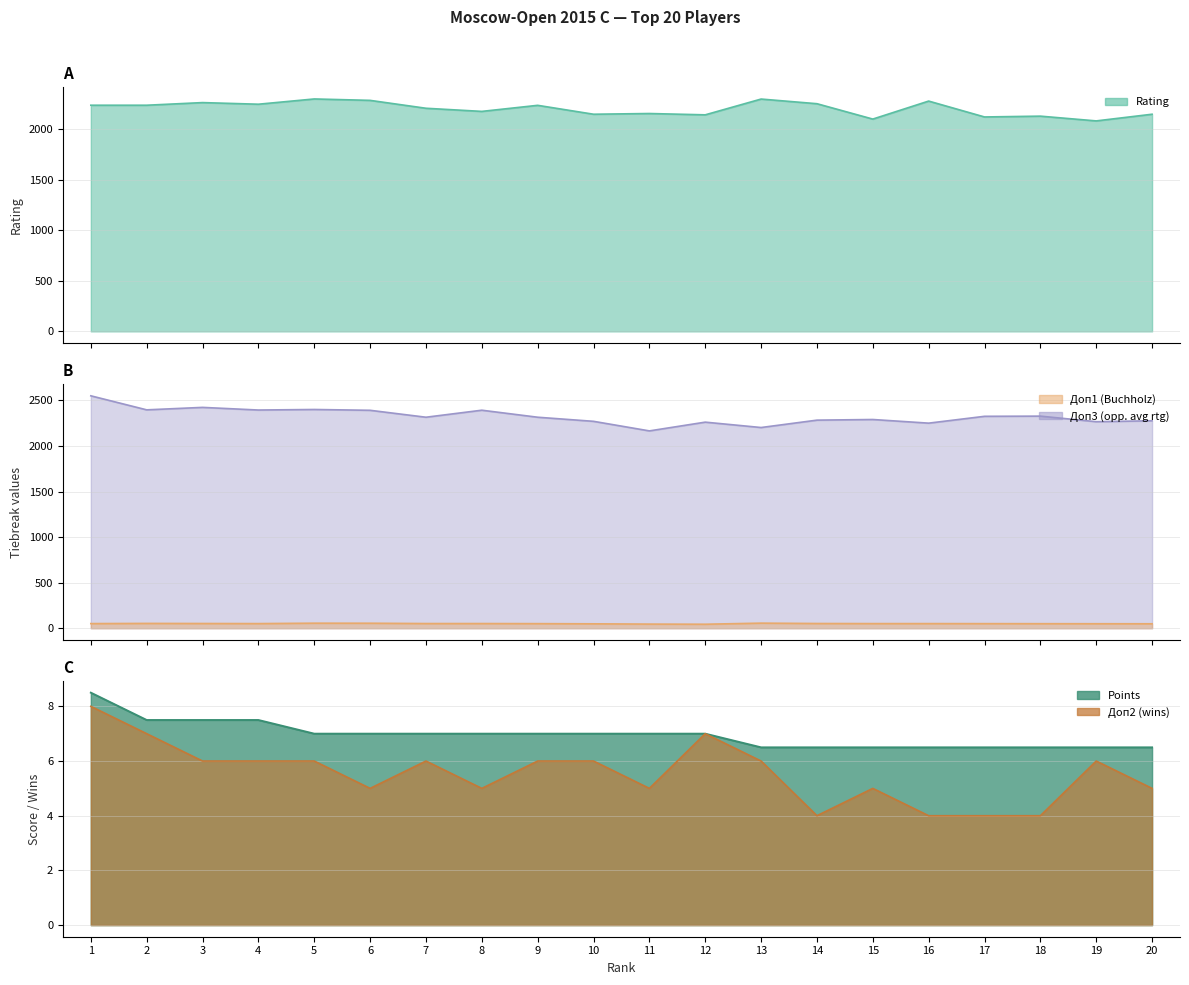

Reading left to right, what are all the values shown in this chart?

Rating: 1=2236.0	2=2236.0	3=2262.0	4=2246.0	5=2298.0	6=2284.0	7=2206.0	8=2175.0	9=2235.0	10=2147.0	11=2154.0	12=2141.0	13=2297.0	14=2251.0	15=2099.0	16=2277.0	17=2120.0	18=2128.0	19=2081.0	20=2147.0
Doп1: 1=51.0	2=53.0	3=52.0	4=51.0	5=55.5	6=55.0	7=51.5	8=51.5	9=50.5	10=48.5	11=45.5	12=44.0	13=56.0	14=52.0	15=51.0	16=51.0	17=50.5	18=50.0	19=49.5	20=49.0
Doп3: 1=2551.0	2=2397.0	3=2424.0	4=2395.0	5=2401.0	6=2392.0	7=2316.0	8=2393.0	9=2316.0	10=2271.0	11=2166.0	12=2262.0	13=2203.0	14=2284.0	15=2291.0	16=2251.0	17=2326.0	18=2328.0	19=2267.0	20=2277.0
Points: 1=8.5	2=7.5	3=7.5	4=7.5	5=7.0	6=7.0	7=7.0	8=7.0	9=7.0	10=7.0	11=7.0	12=7.0	13=6.5	14=6.5	15=6.5	16=6.5	17=6.5	18=6.5	19=6.5	20=6.5
Doп2: 1=8.0	2=7.0	3=6.0	4=6.0	5=6.0	6=5.0	7=6.0	8=5.0	9=6.0	10=6.0	11=5.0	12=7.0	13=6.0	14=4.0	15=5.0	16=4.0	17=4.0	18=4.0	19=6.0	20=5.0